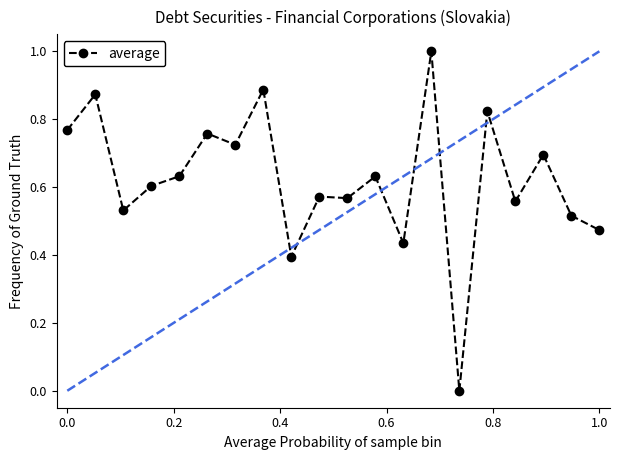

True or false: average has more than 0 interior local peaks.

True